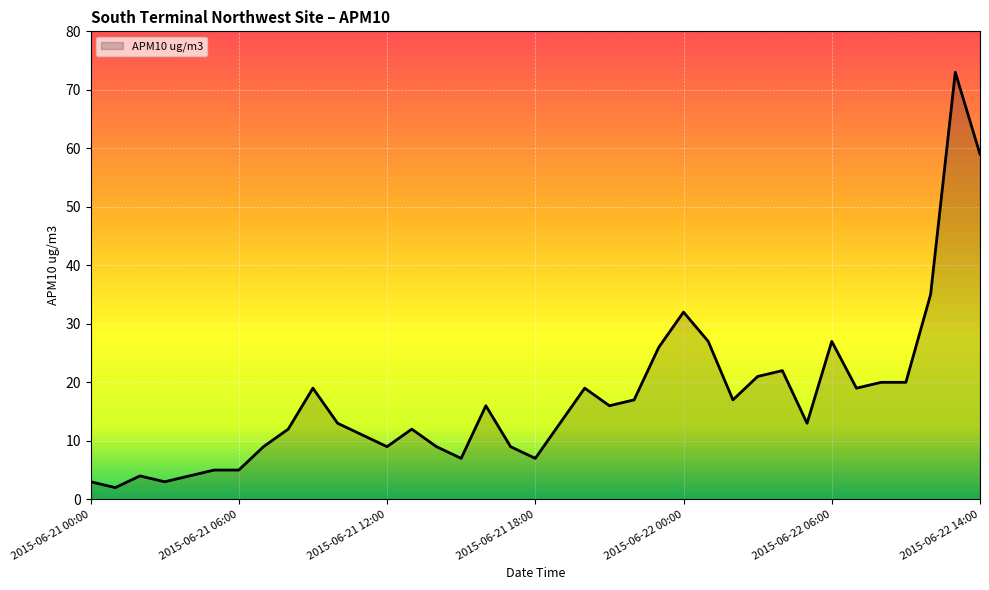

What is the sum of all values?

635